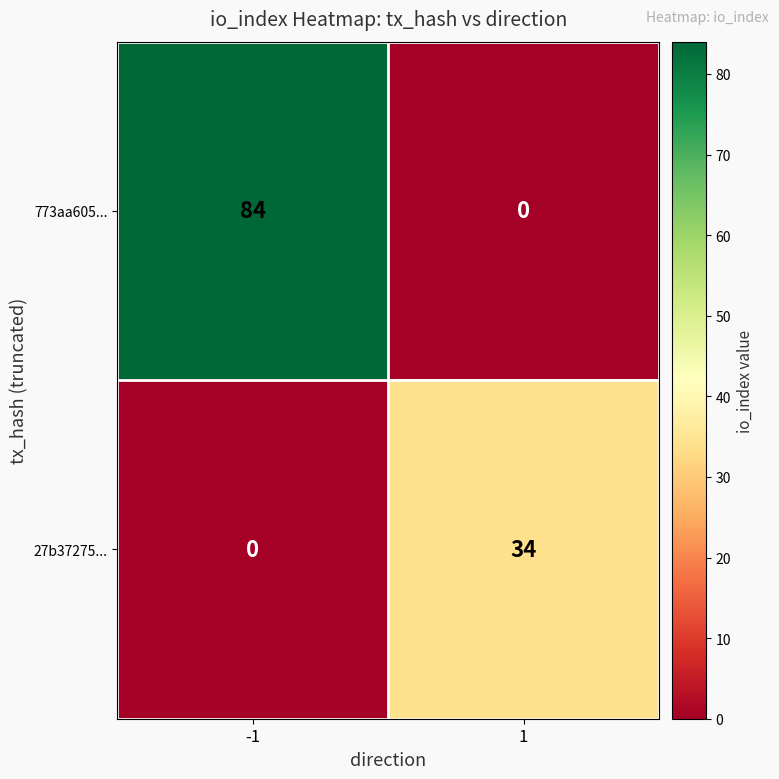

Reading right to left, what are all the values shown in this chart?

773aa605...: 0	84
27b37275...: 34	0